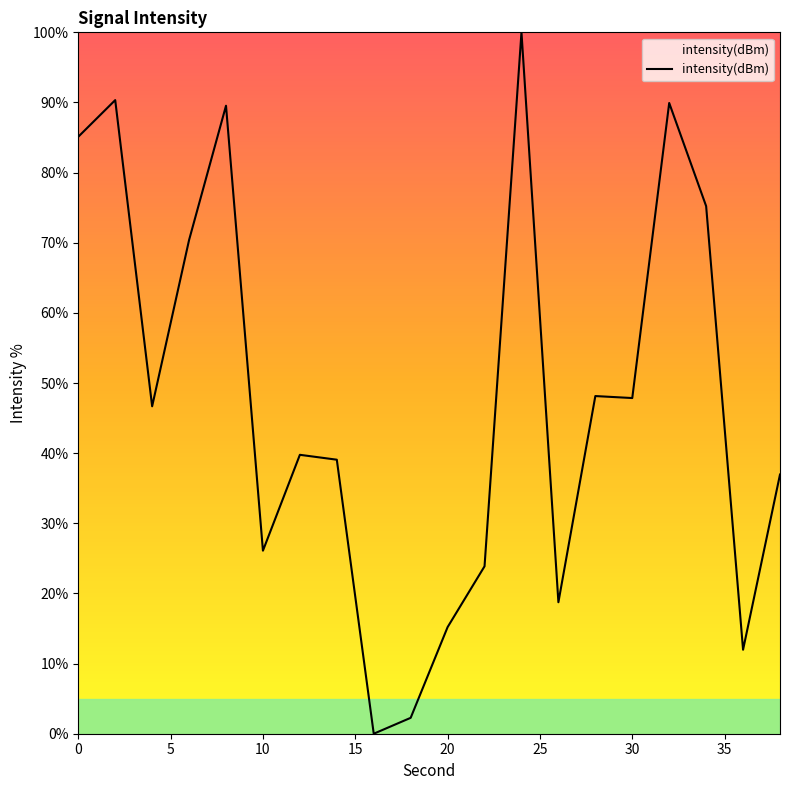

What is the difference between the maximum and minimum values?

100.0